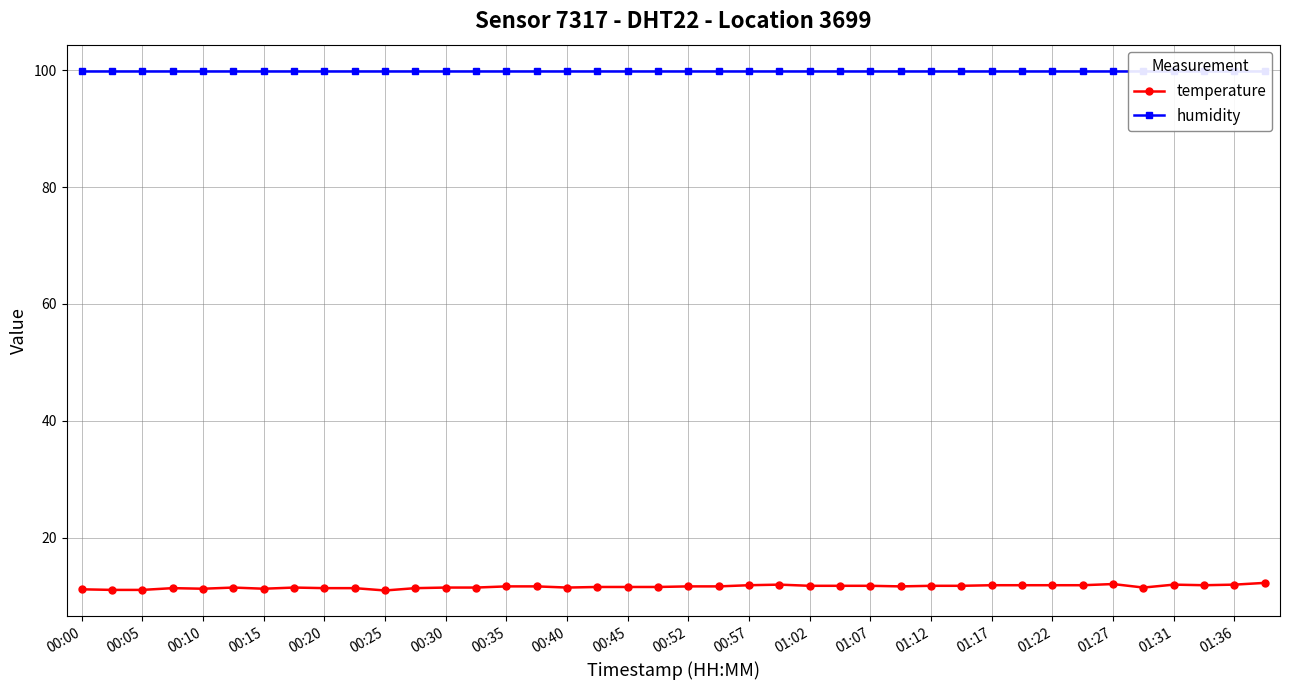

What is the minimum value for humidity?

99.9